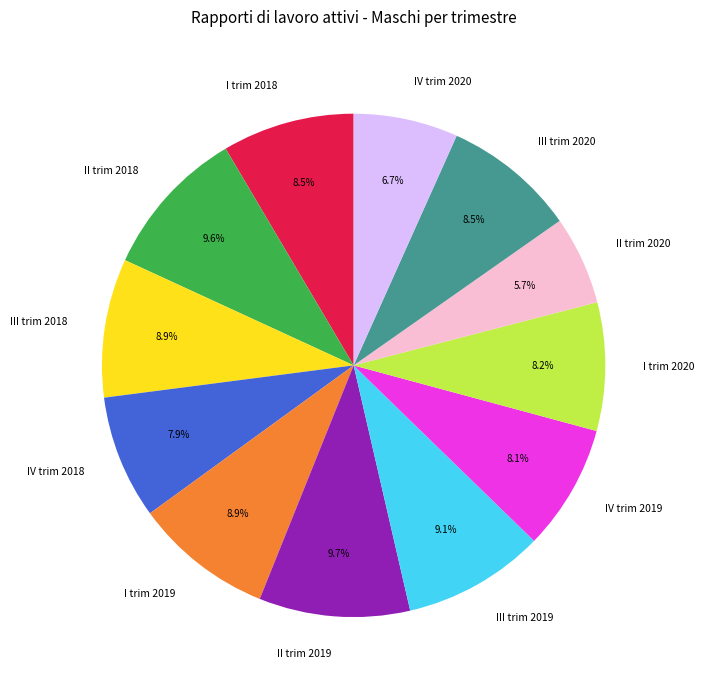

What percentage do IV trim 2019 and I trim 2020 together represent?

16.3%